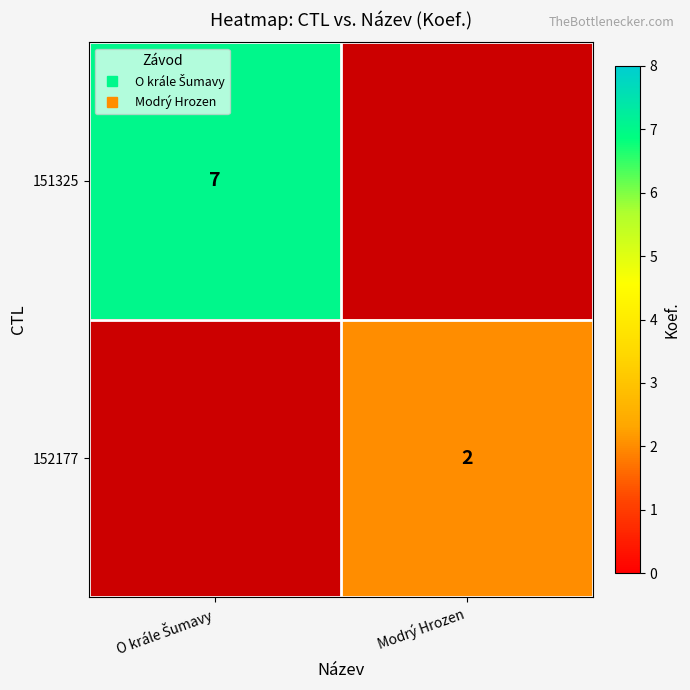

What is the maximum value for 151325?

7.0